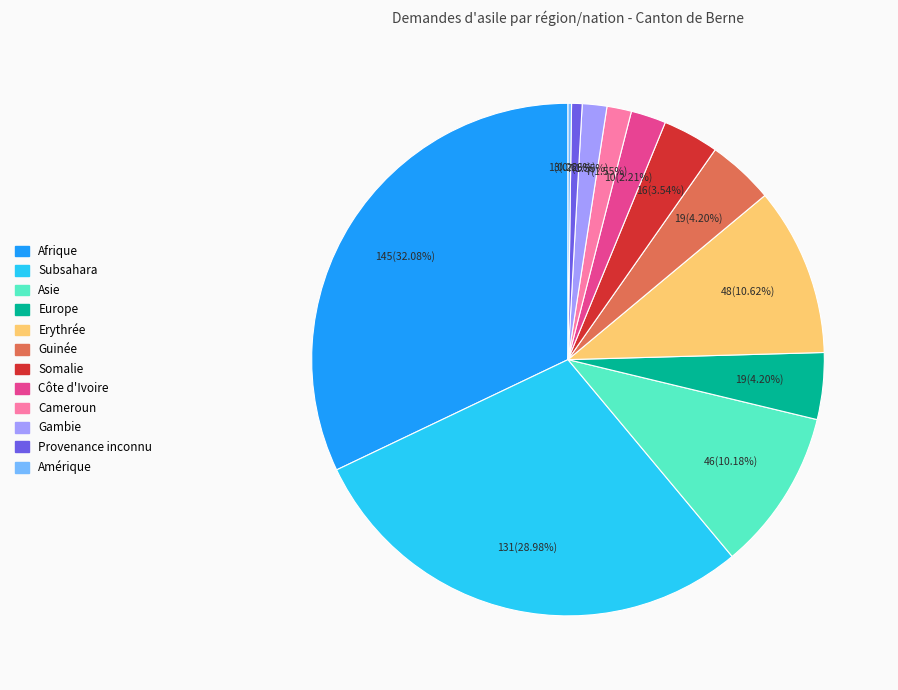

What is the ratio of the value at Asie to the value at Provenance inconnu?

15.3